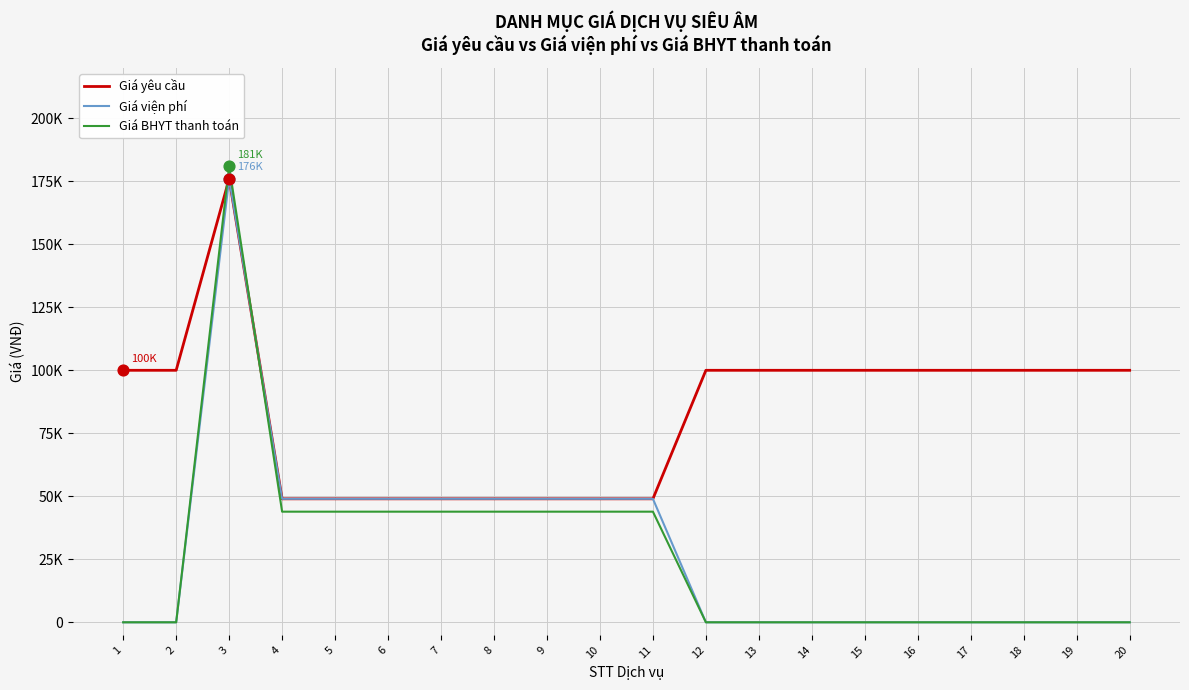

At how many categories does at least one series exceed 116022?

1